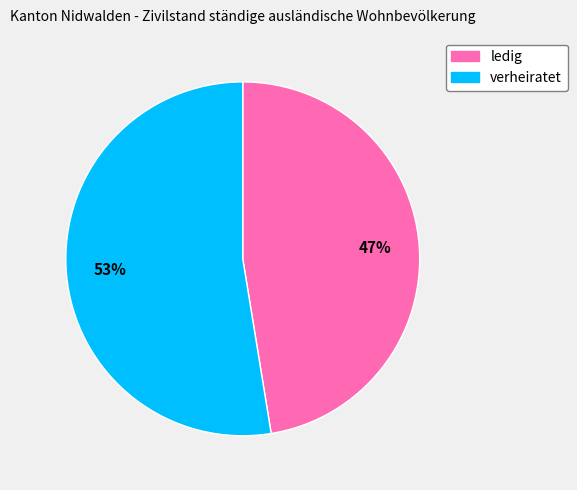

The ledig slice represents 53% of the pie. True or false?

False